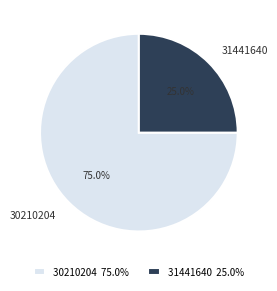

Is it true that 31441640 is 25% of the pie?

True